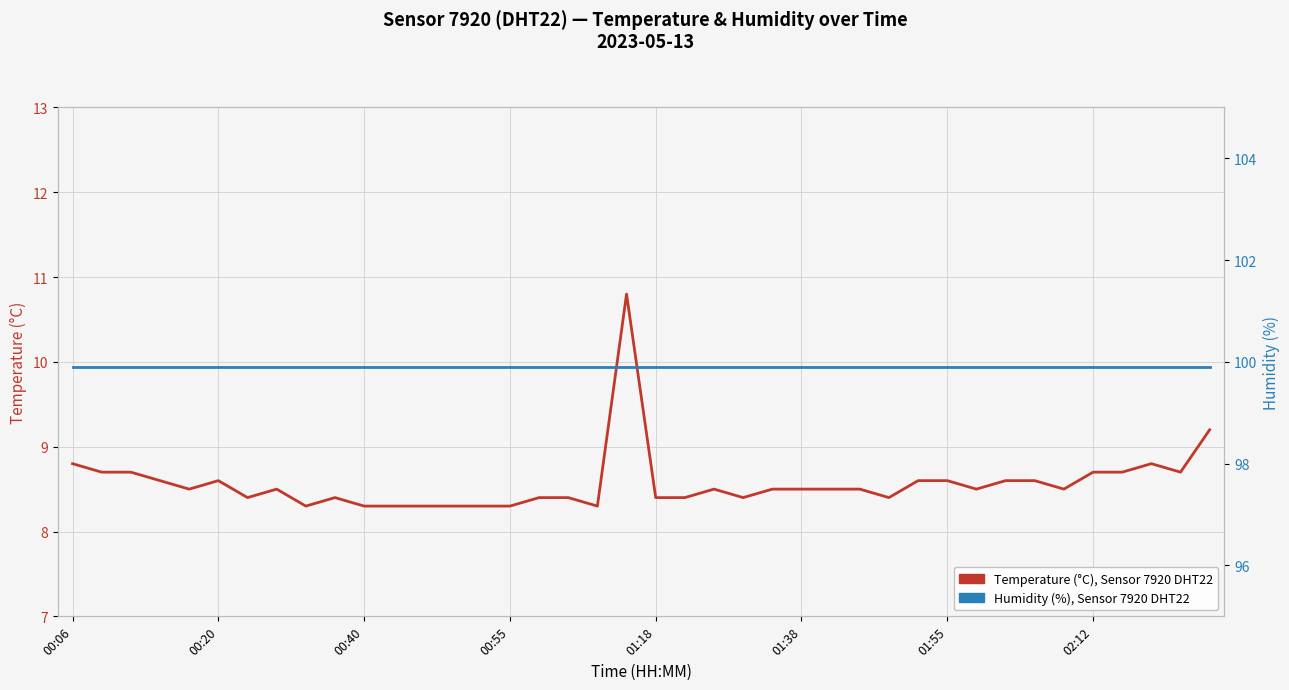

What is the minimum value for Temperature (°C), Sensor 7920 DHT22?

8.3